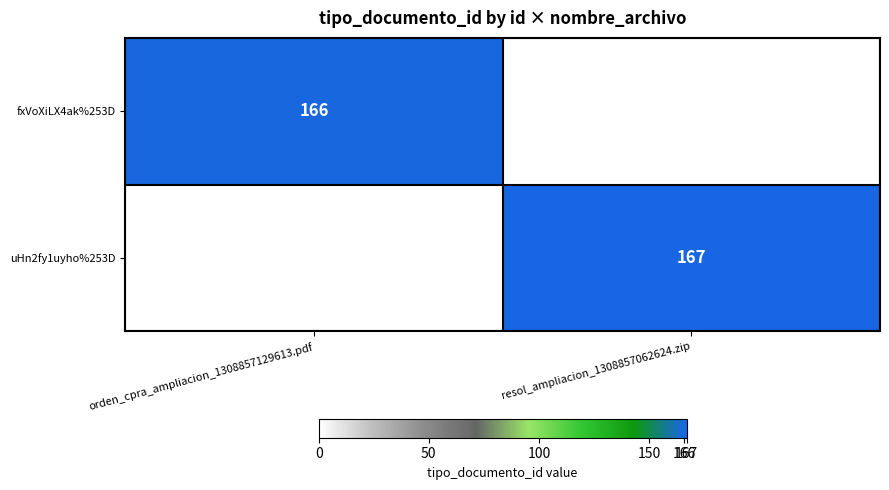

The fxVoXiLX4ak%253D series shows 166 at orden_cpra_ampliacion_1308857129613.pdf. True or false?

True